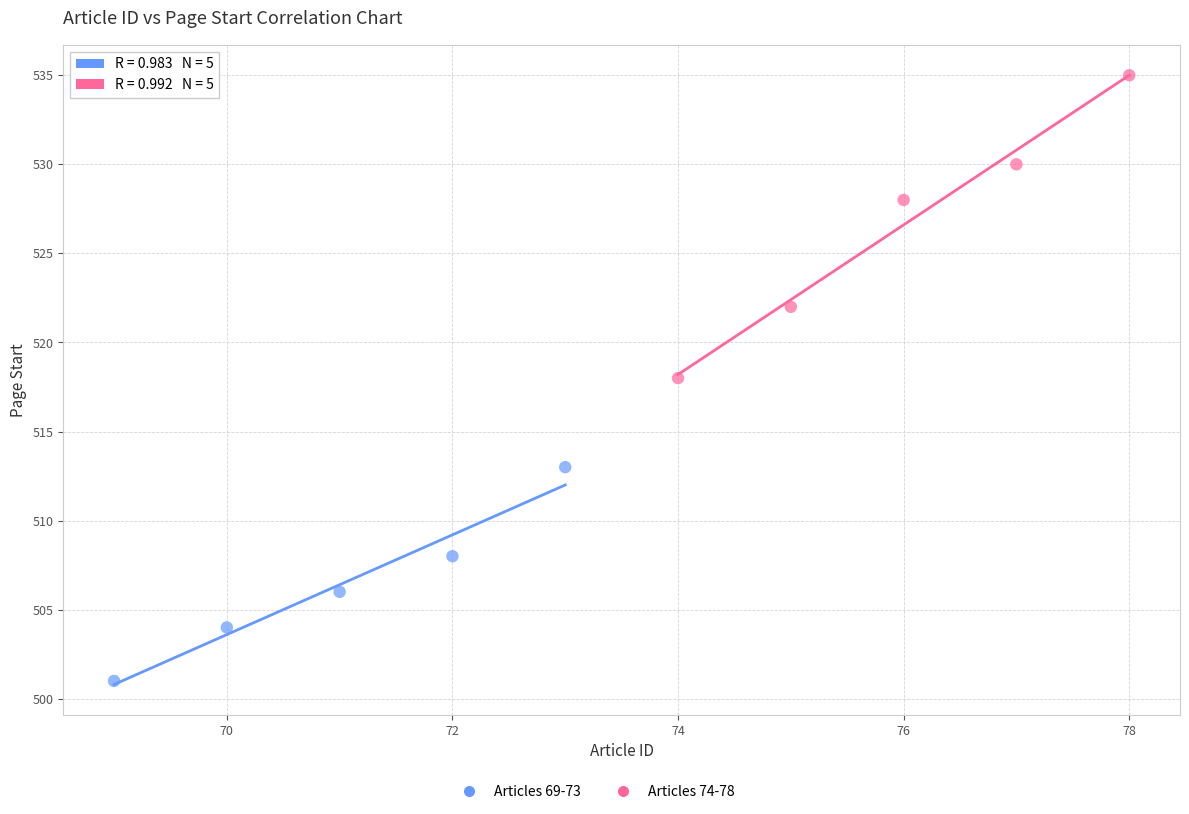

Which series reaches the maximum Y coordinate?

Articles 74-78